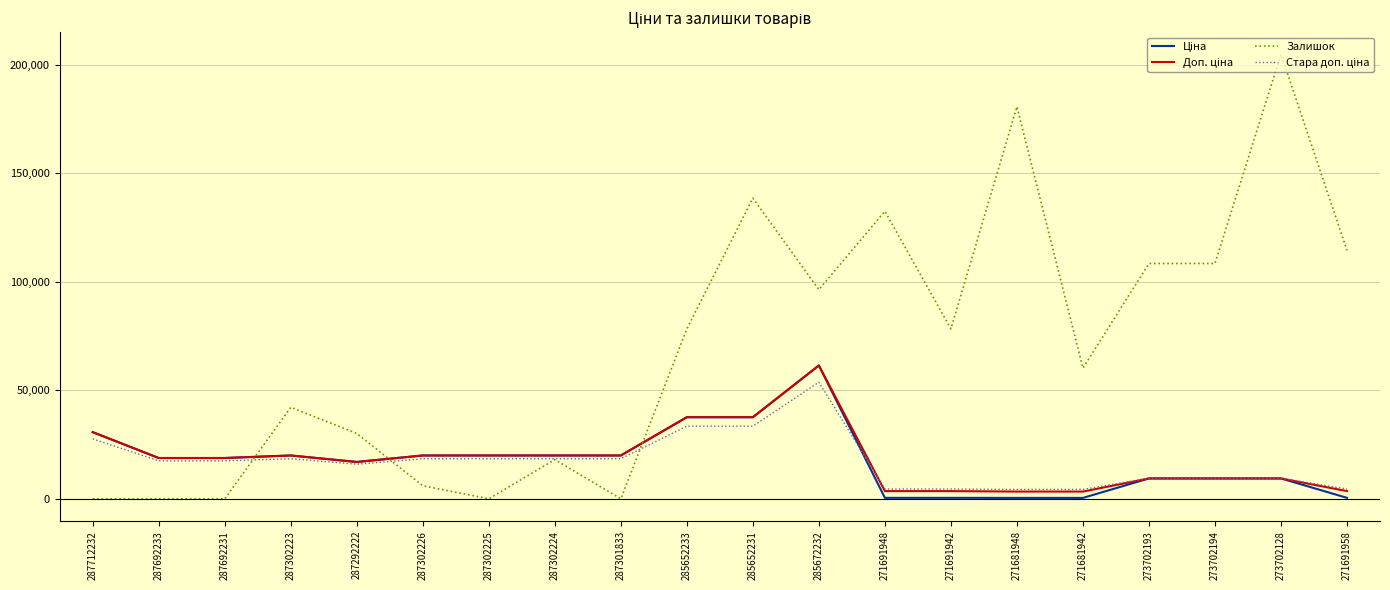

What is the highest value of the Залишок series?

204780.9